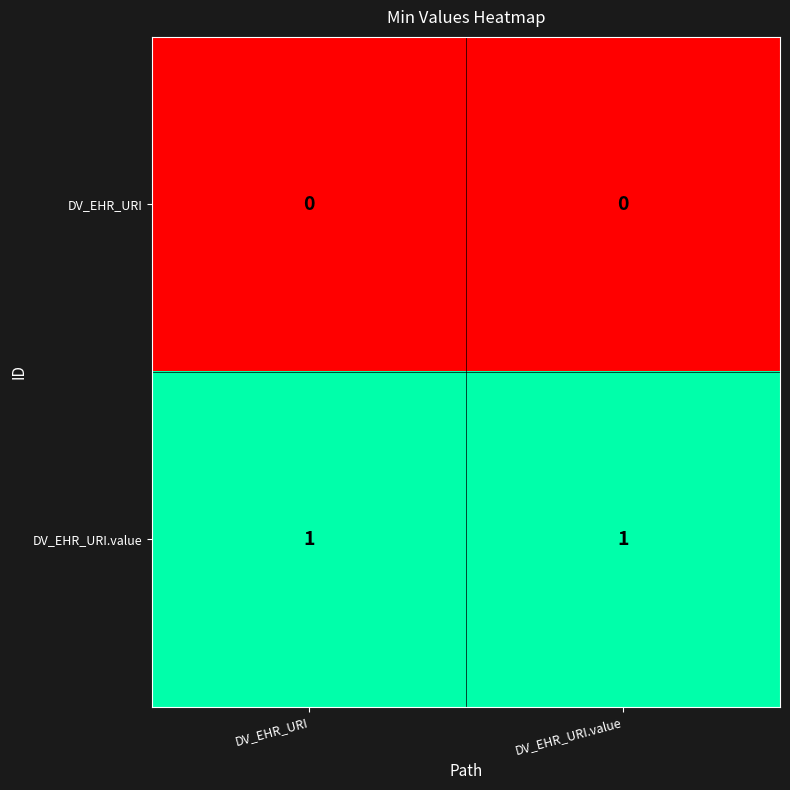

Is the value of DV_EHR_URI at DV_EHR_URI.value greater than the value of DV_EHR_URI.value at DV_EHR_URI?

No